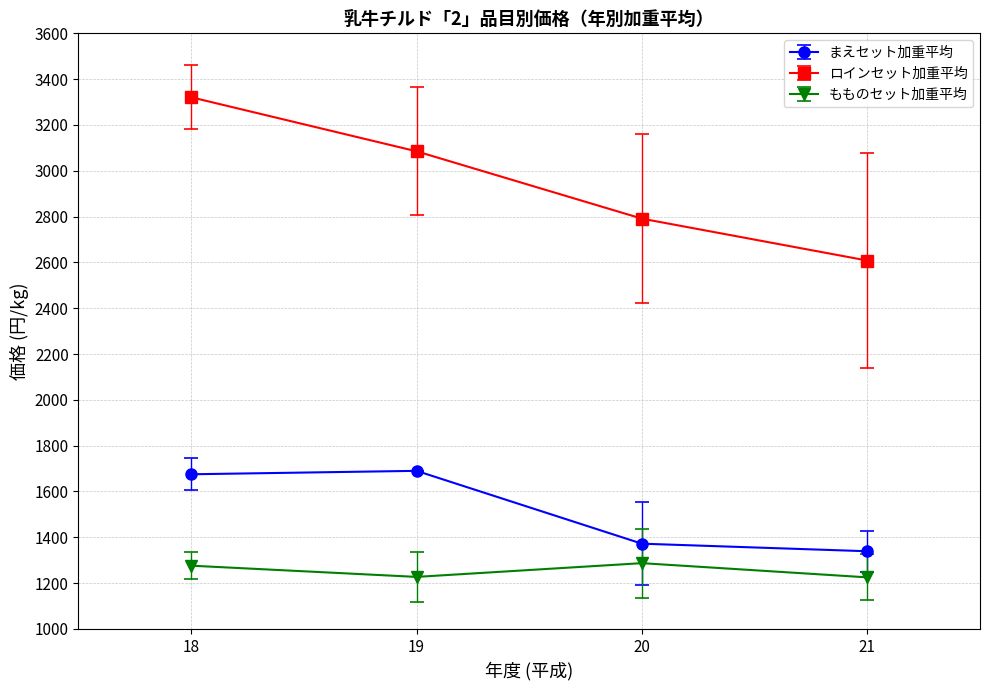

The value of まえセット加重平均 at 20 is 1372. True or false?

True